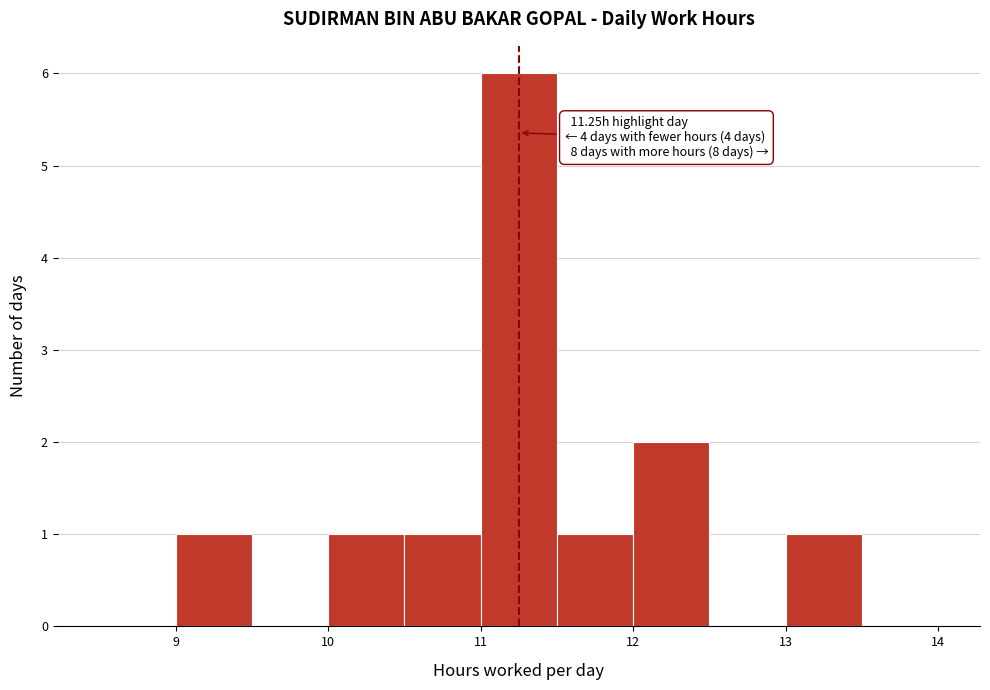

Over which range of the x-axis is the bar tallest?

11.0 to 11.5